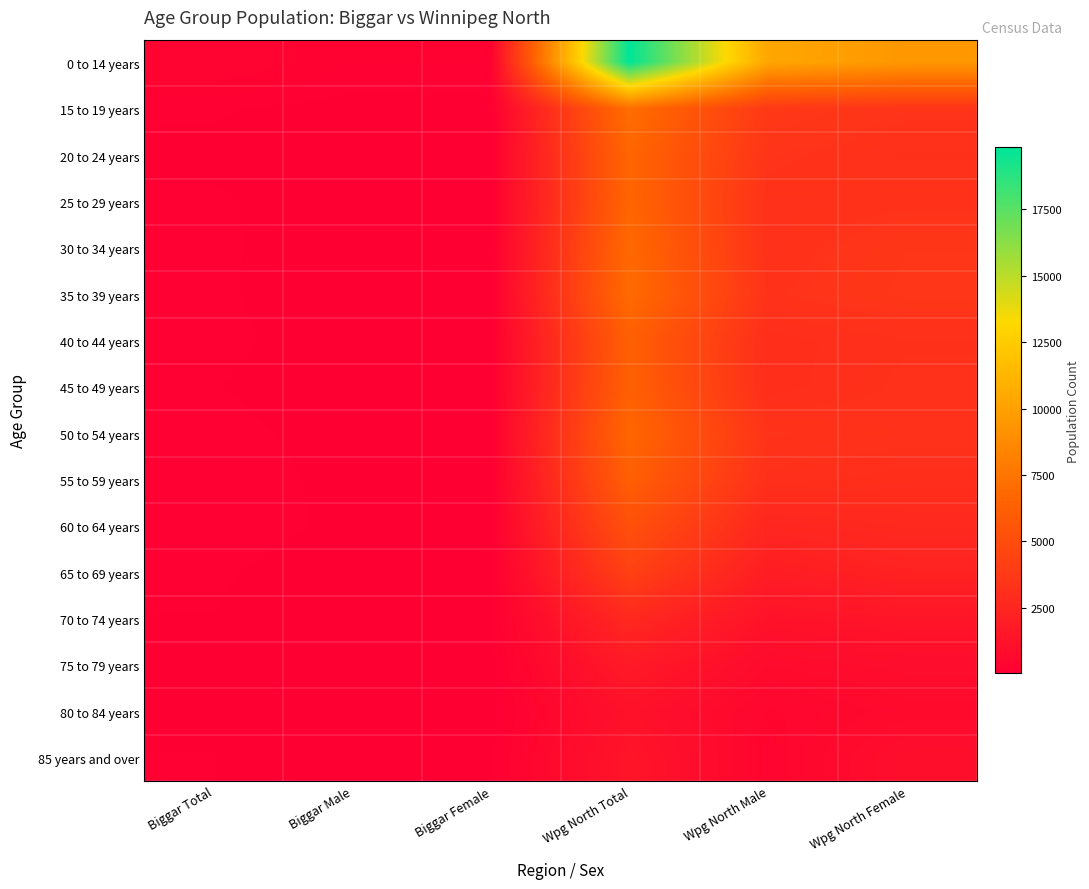

Count the number of categories in the chart.

6